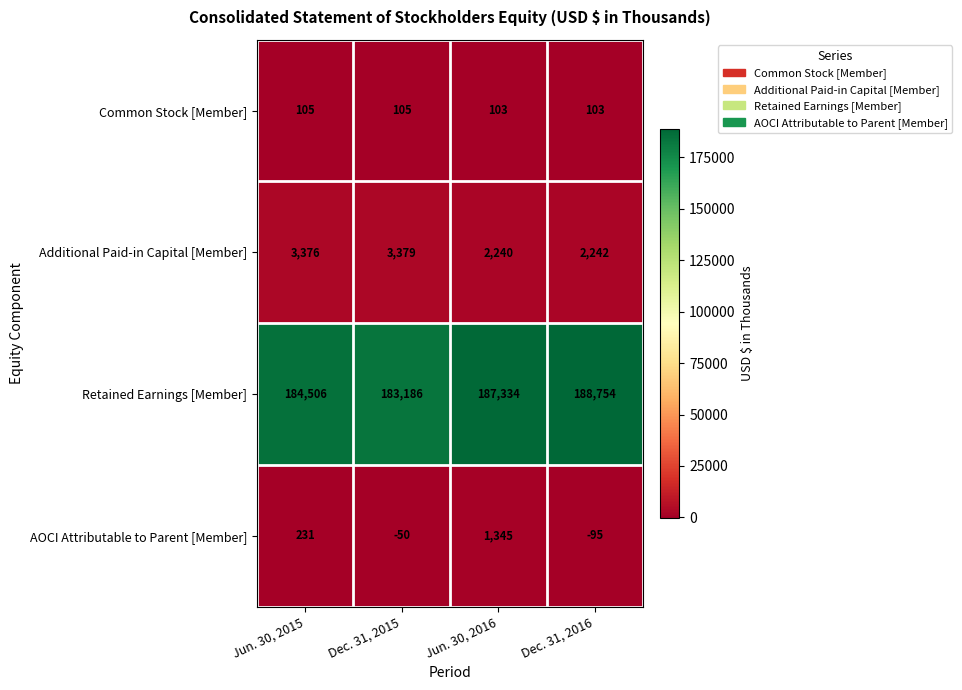

What value does the Retained Earnings [Member] series have at Jun. 30, 2016, to the nearest 50?

187350